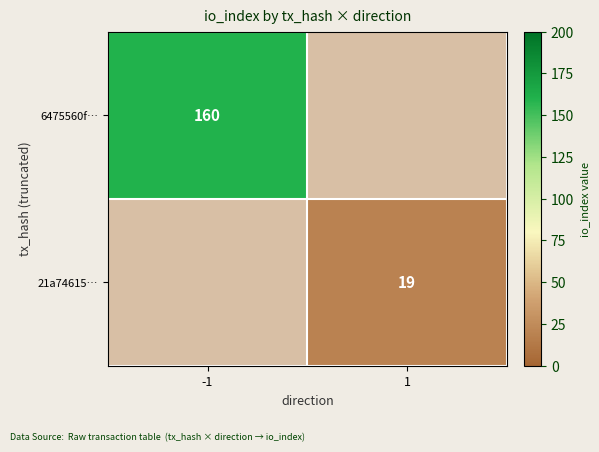

Is the value of 6475560f… at -1 greater than the value of 21a74615… at 1?

Yes